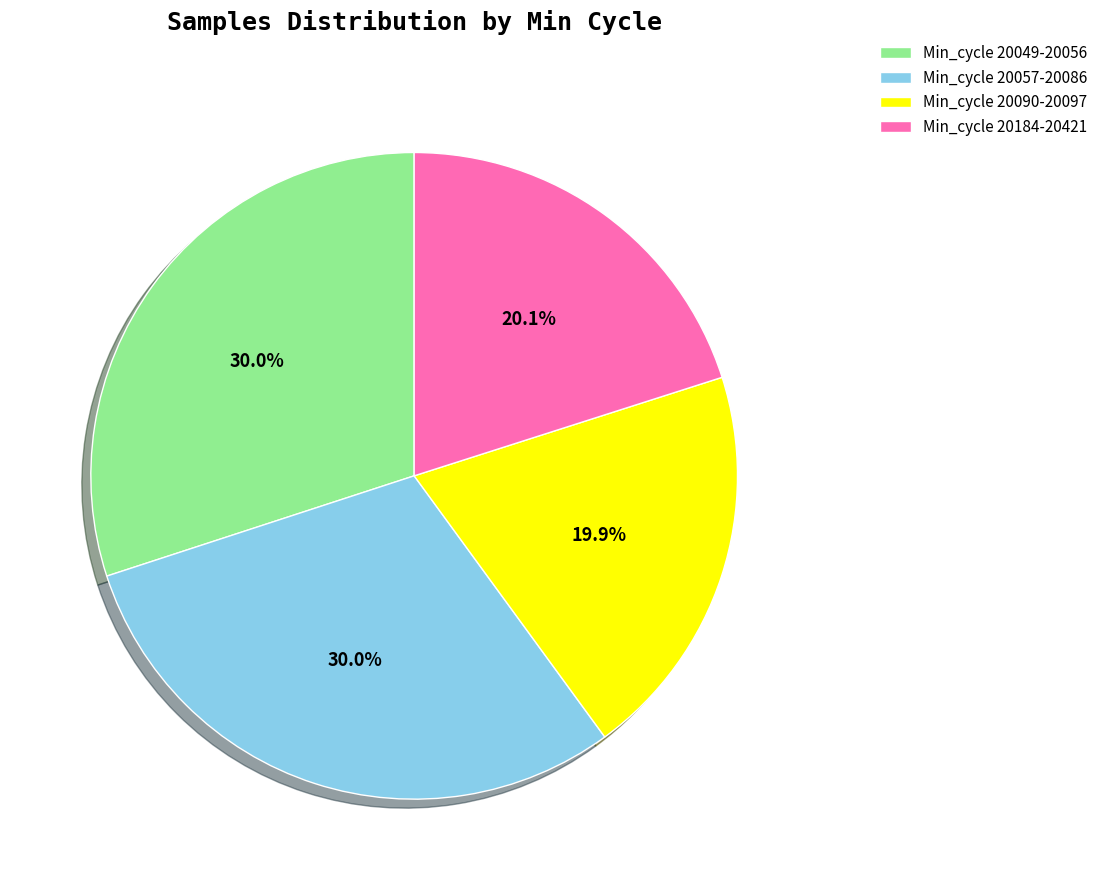

How many slices are in this pie chart?

4